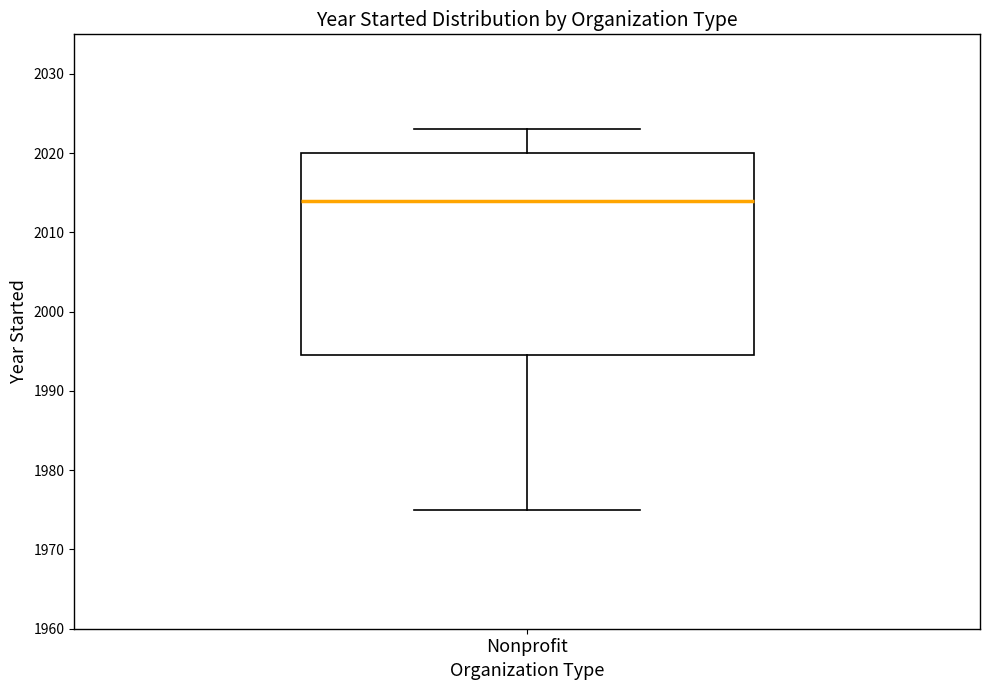

Where does the median line of the box for Nonprofit sit on the y-axis? The values are not printed on the chart, so give them approximately, as read against the axis.

2014